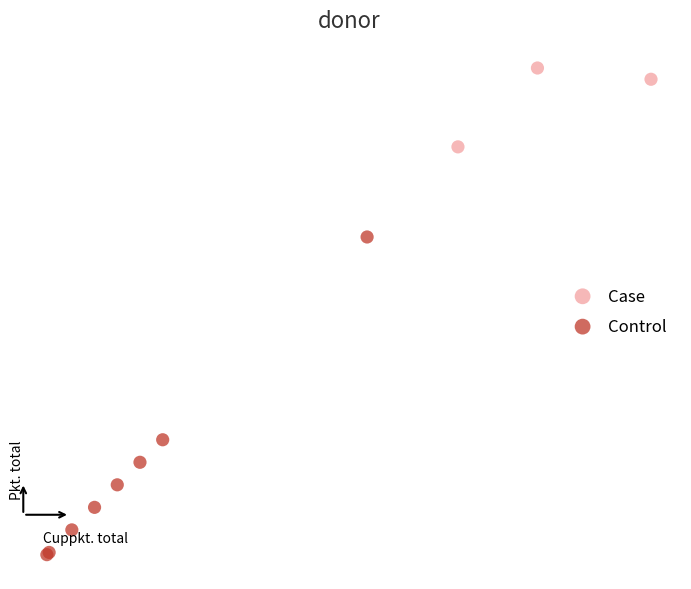

Which series contains the lowest Y value?

Control